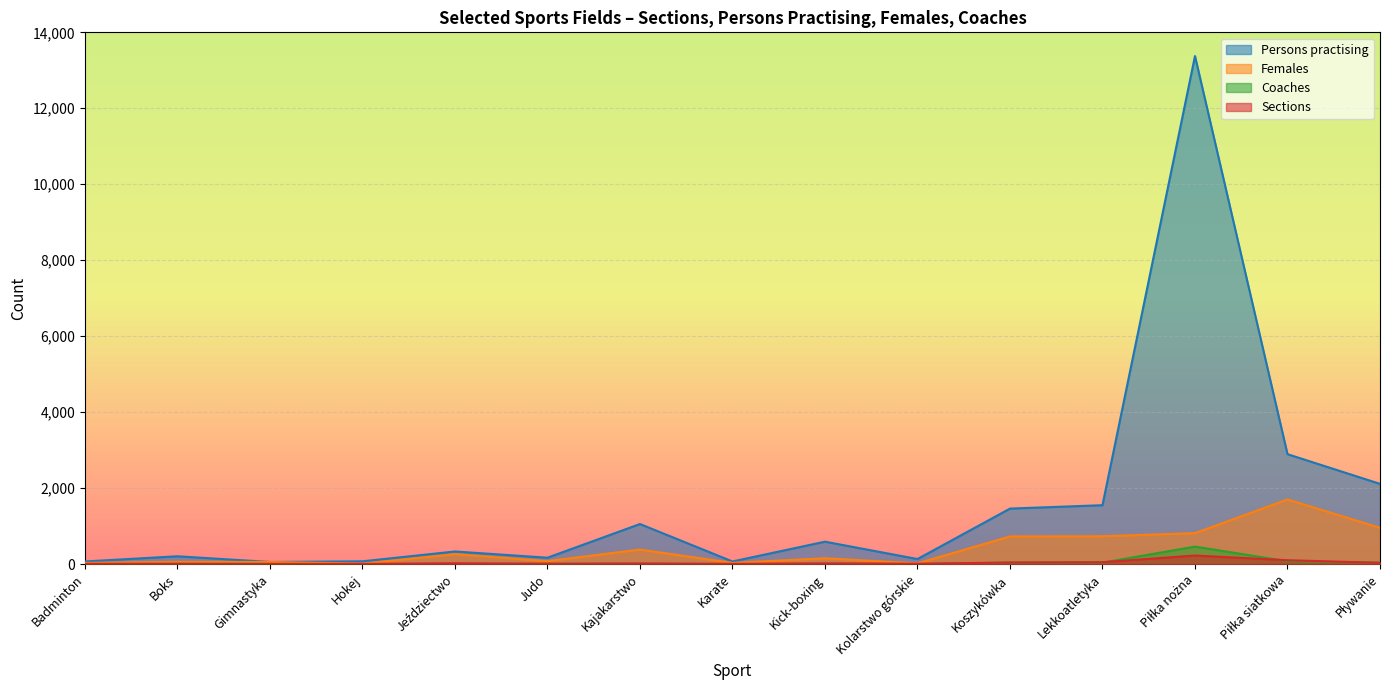

True or false: Persons practising and Coaches cross at least once.

False